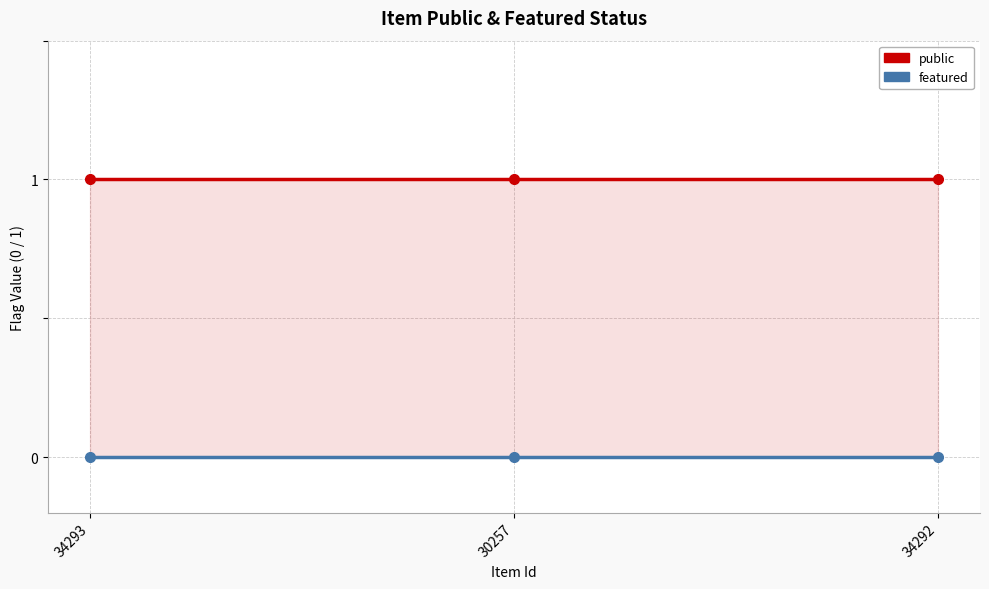

Reading right to left, extract all data points from this chart.

public: 34292=1	30257=1	34293=1
featured: 34292=0	30257=0	34293=0